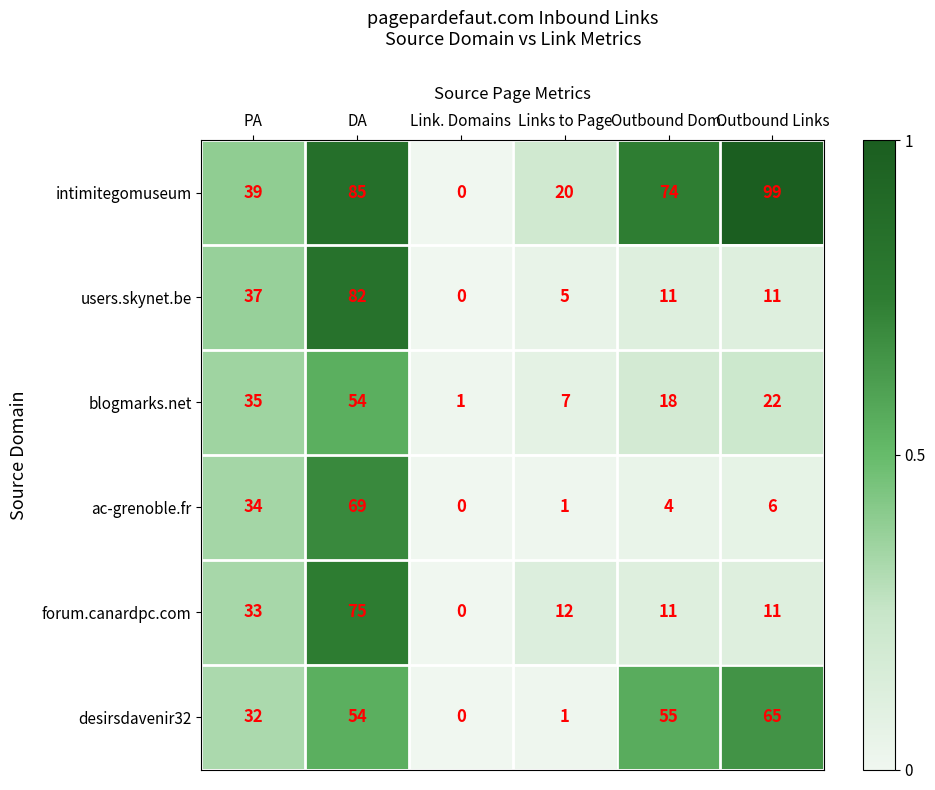

Is it true that desirsdavenir32 equals 65 at Outbound Links?

True